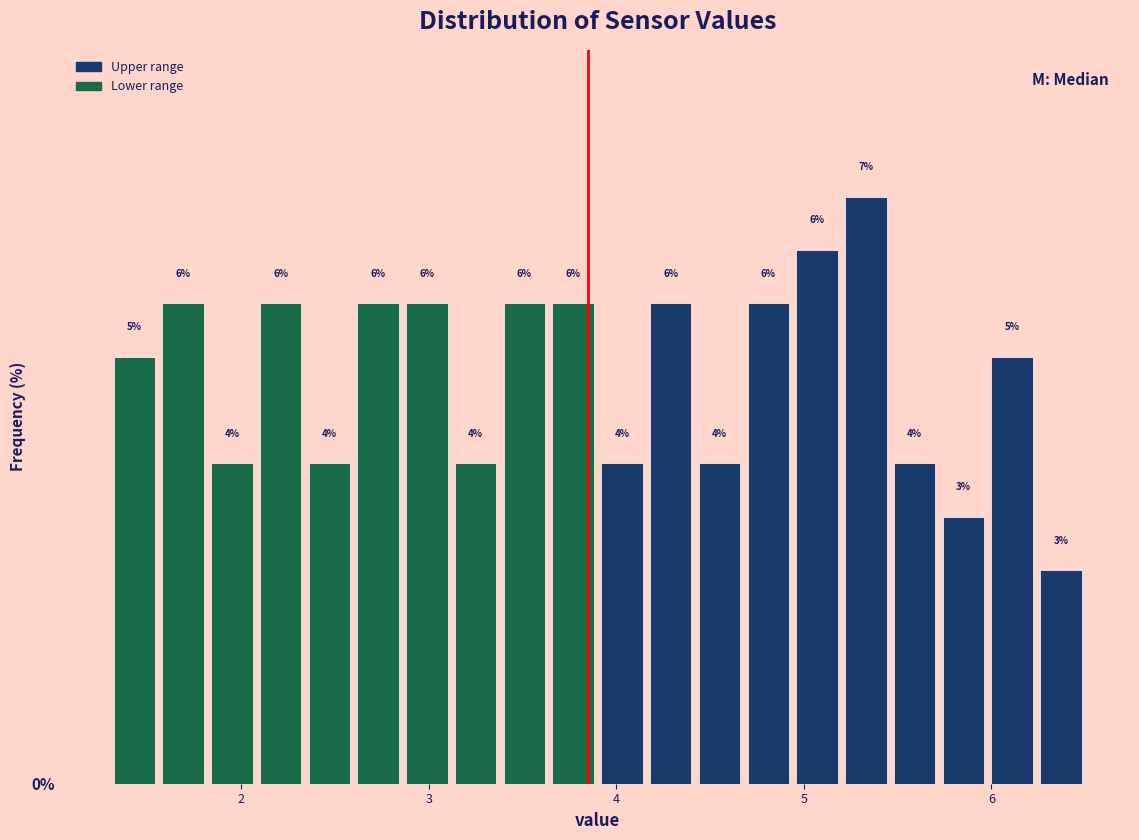

Around what value on the x-axis is the tallest bar? Give the approximate position of its centre, as read against the axis.

5.3